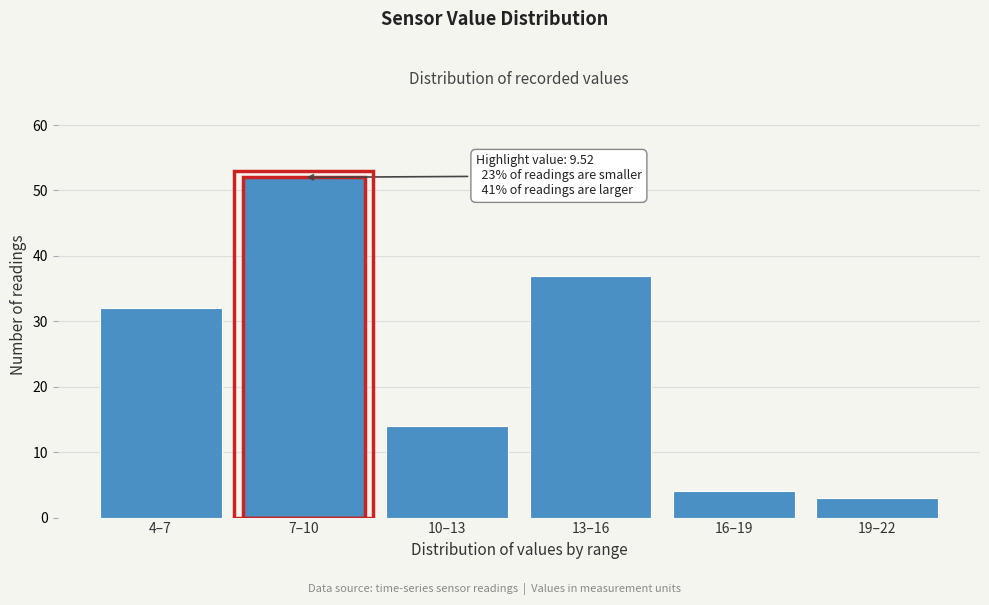

Reading left to right, extract all data points from this chart.

4–7=32	7–10=52	10–13=14	13–16=37	16–19=4	19–22=3